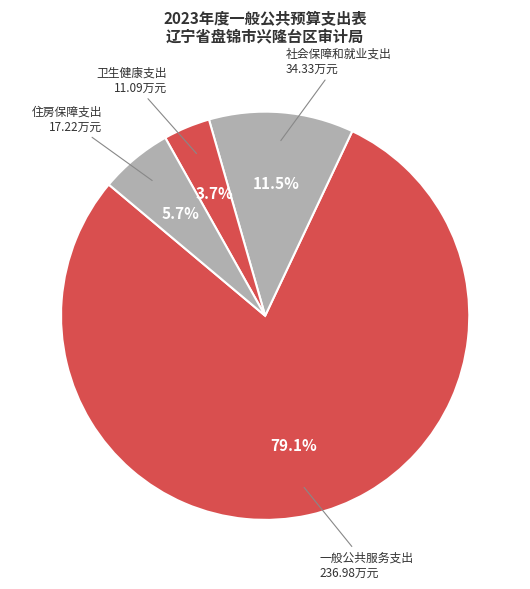

What is the largest slice in the pie chart?

一般公共服务支出